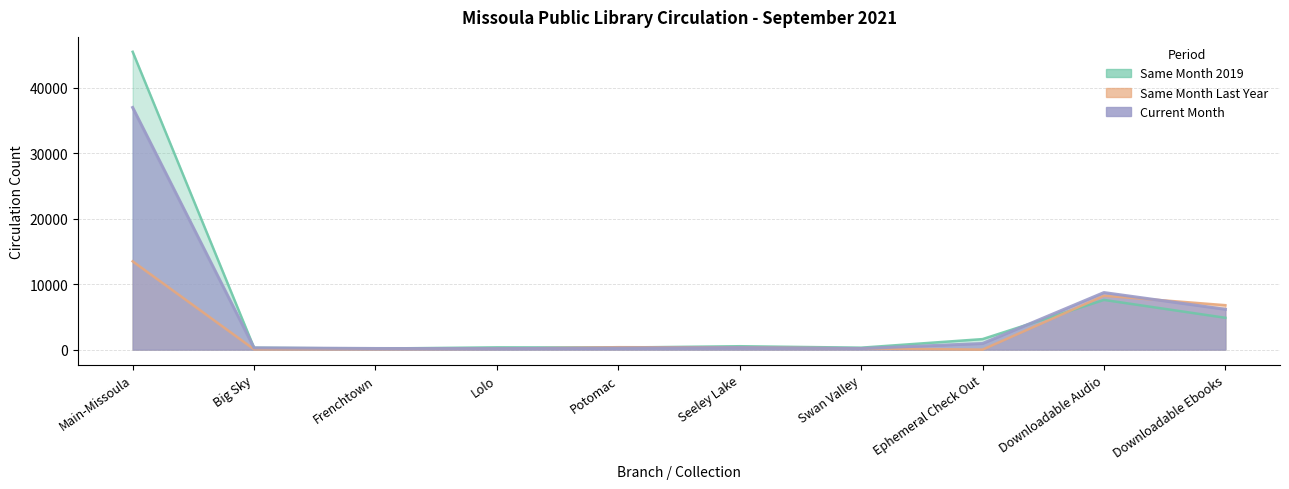

Is it true that Same Month 2019 equals 24581 at Main-Missoula?

False